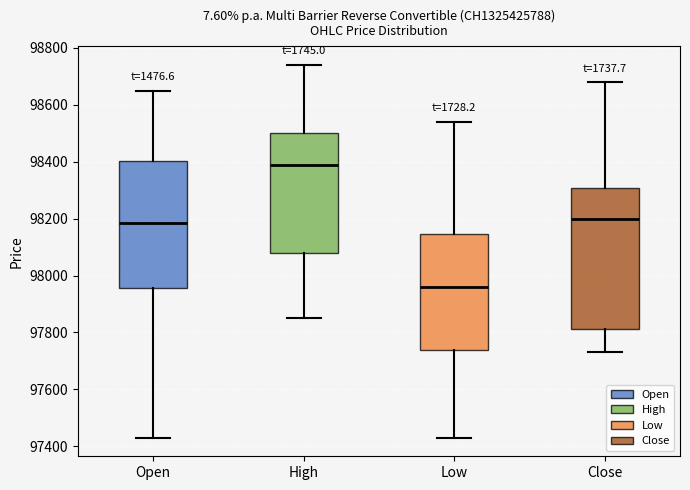

Where is the upper edge of the box for Close on the y-axis? The values are not printed on the chart, so give them approximately, as read against the axis.

98300